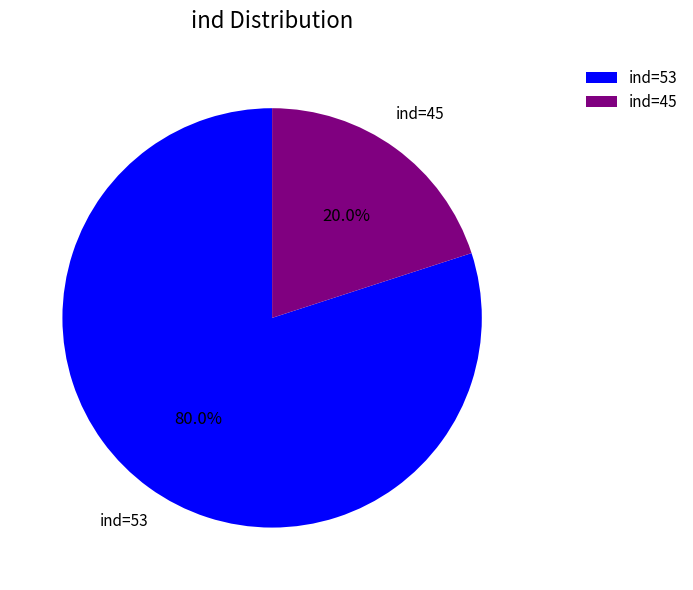

What is the largest slice in the pie chart?

ind=53